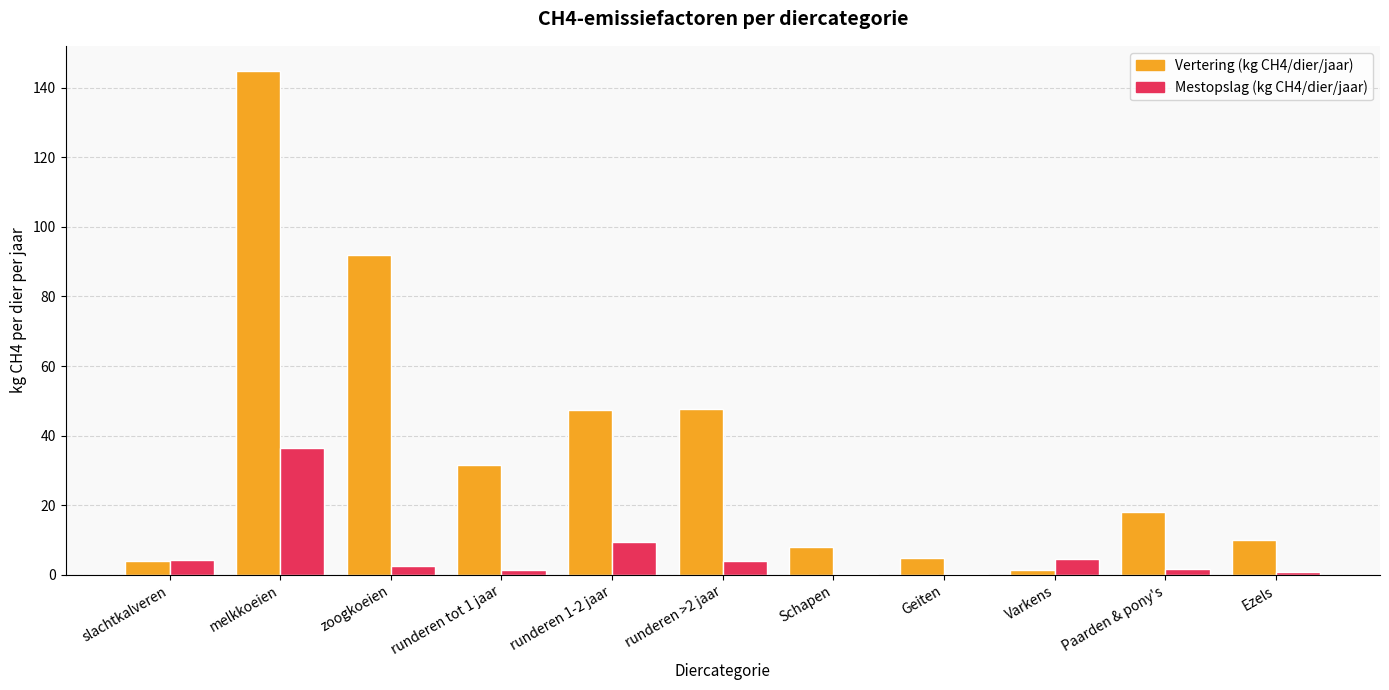

Which category has the highest value across all series?

melkkoeien